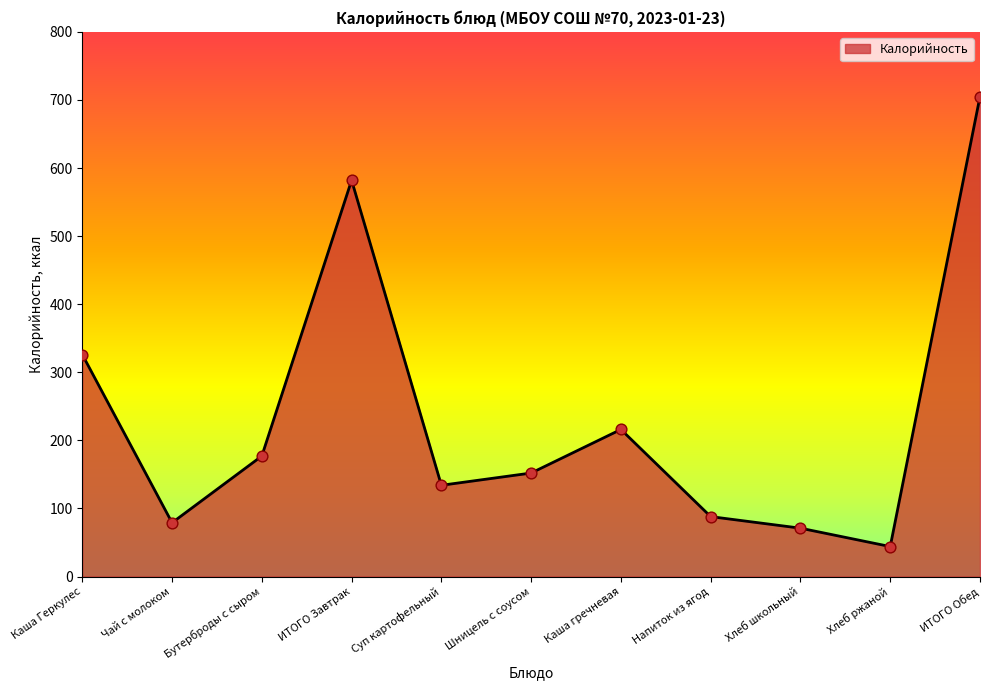

Approximately how many times larger is the value at Суп картофельный compared to ИТОГО Завтрак?

0.2